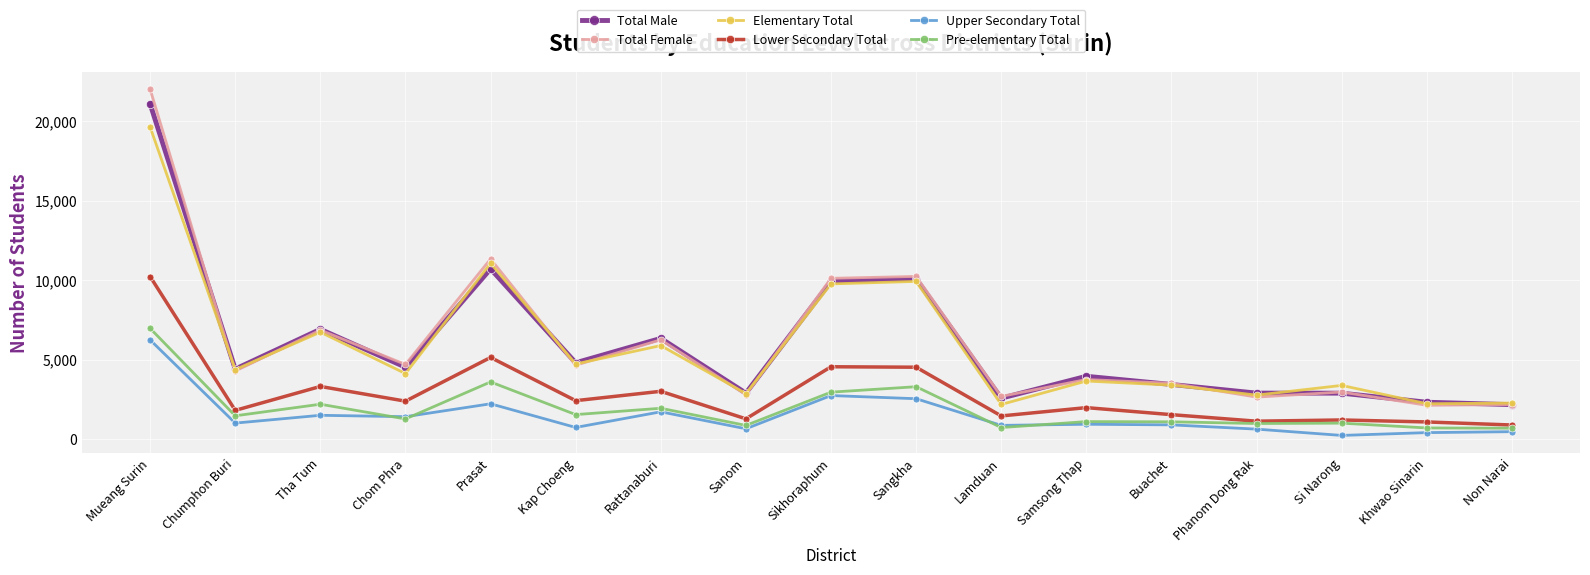

What is the average value of the Lower Secondary Total series?

2831